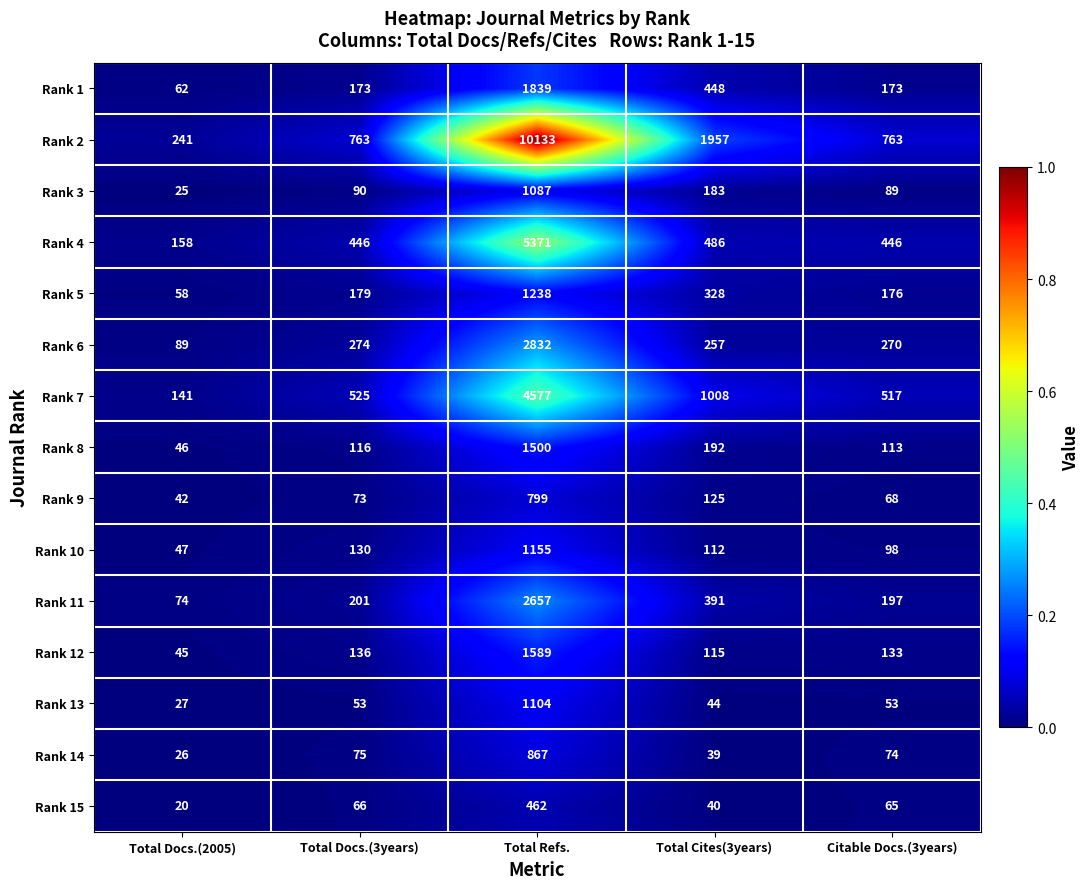

Where is Rank 14 nearest to the value 446?

Total Docs.(3years)